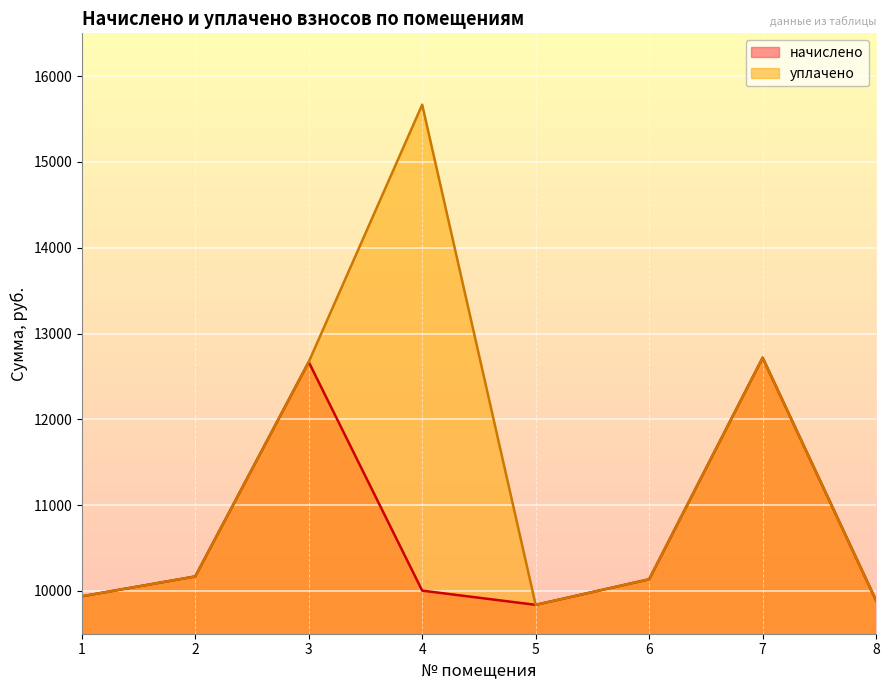

What is the value of the начислено point at the 2nd from the left?

10167.8